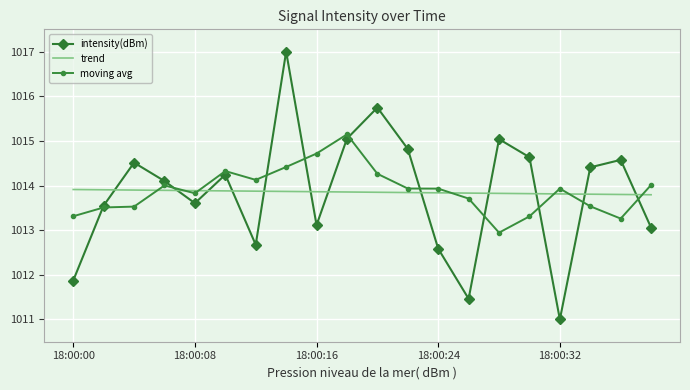

Which series has the largest range (max minus min)?

intensity(dBm)